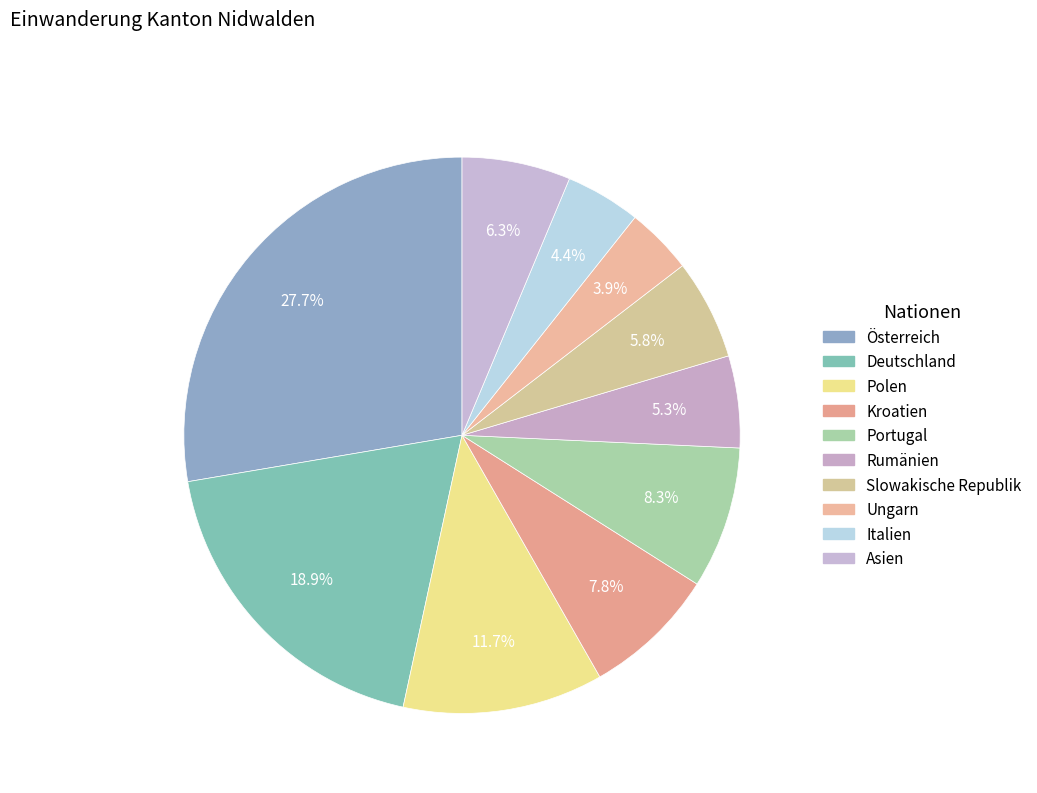

What is the smallest slice in the pie chart?

Ungarn